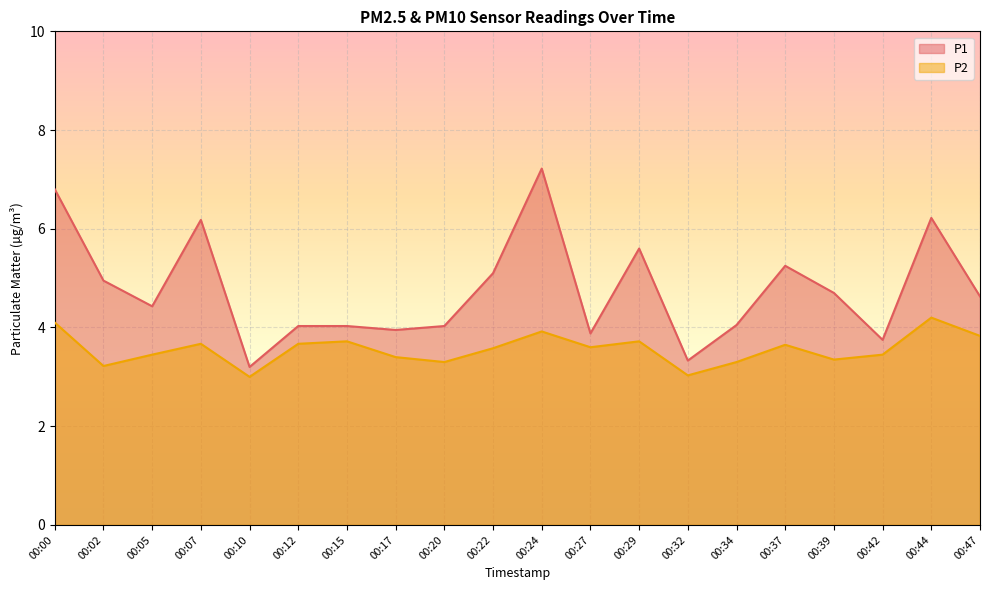

What is the average value of the P1 series?

4.8